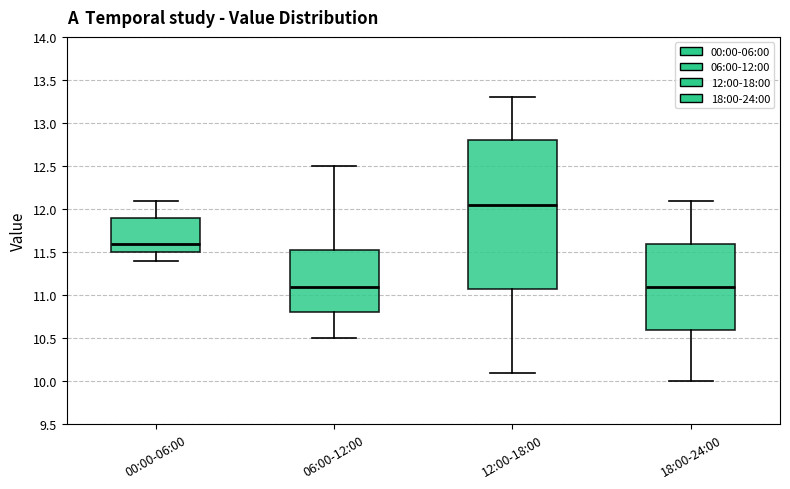

Which box has the highest median line?

12:00-18:00